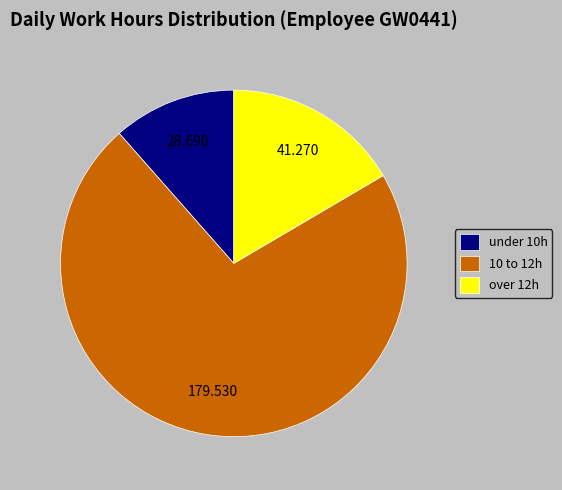

Does under 10h account for over 50% of the chart?

No